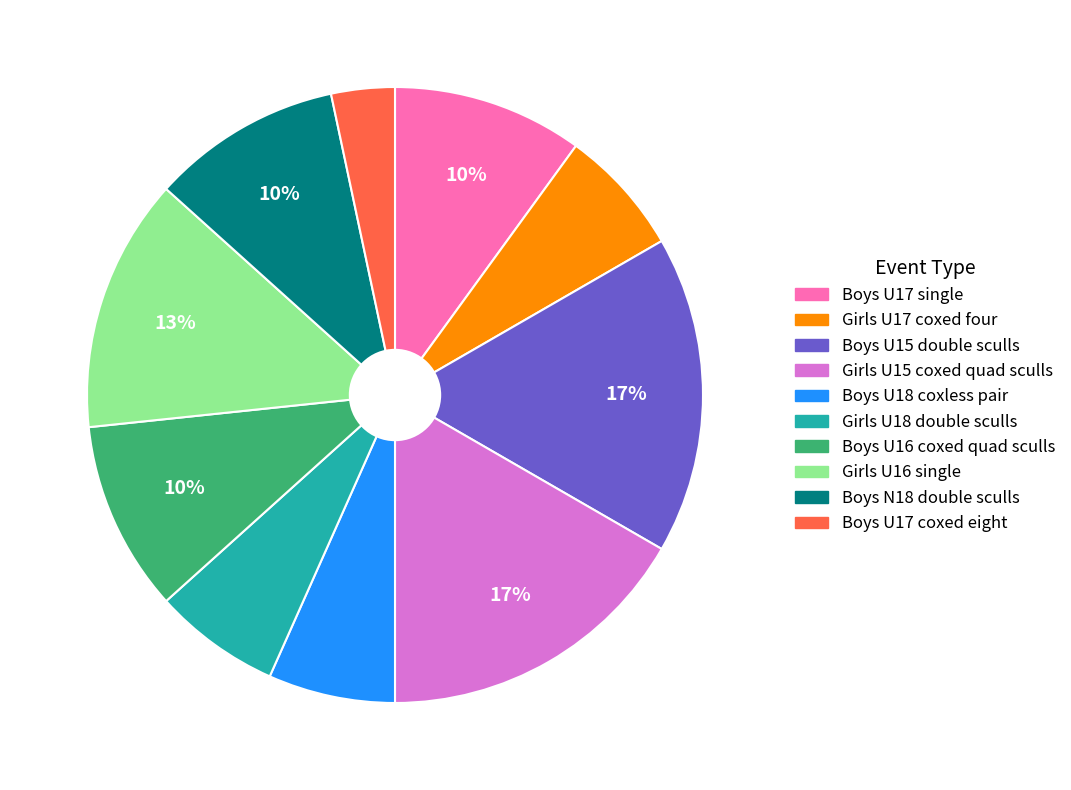

Which category has the smallest portion of the pie?

Boys U17 coxed eight